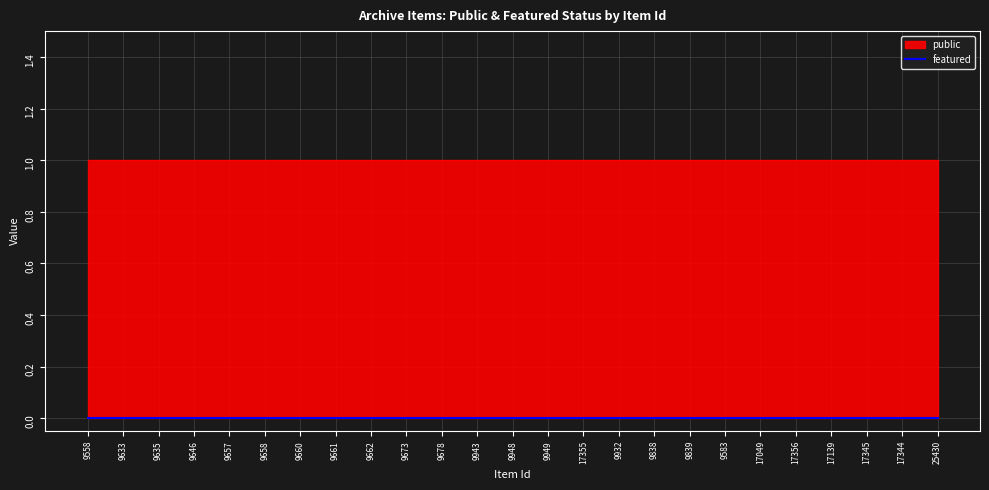

Reading left to right, transcribe all the data shown in this chart.

public: 1	1	1	1	1	1	1	1	1	1	1	1	1	1	1	1	1	1	1	1	1	1	1	1	1
featured: 0	0	0	0	0	0	0	0	0	0	0	0	0	0	0	0	0	0	0	0	0	0	0	0	0